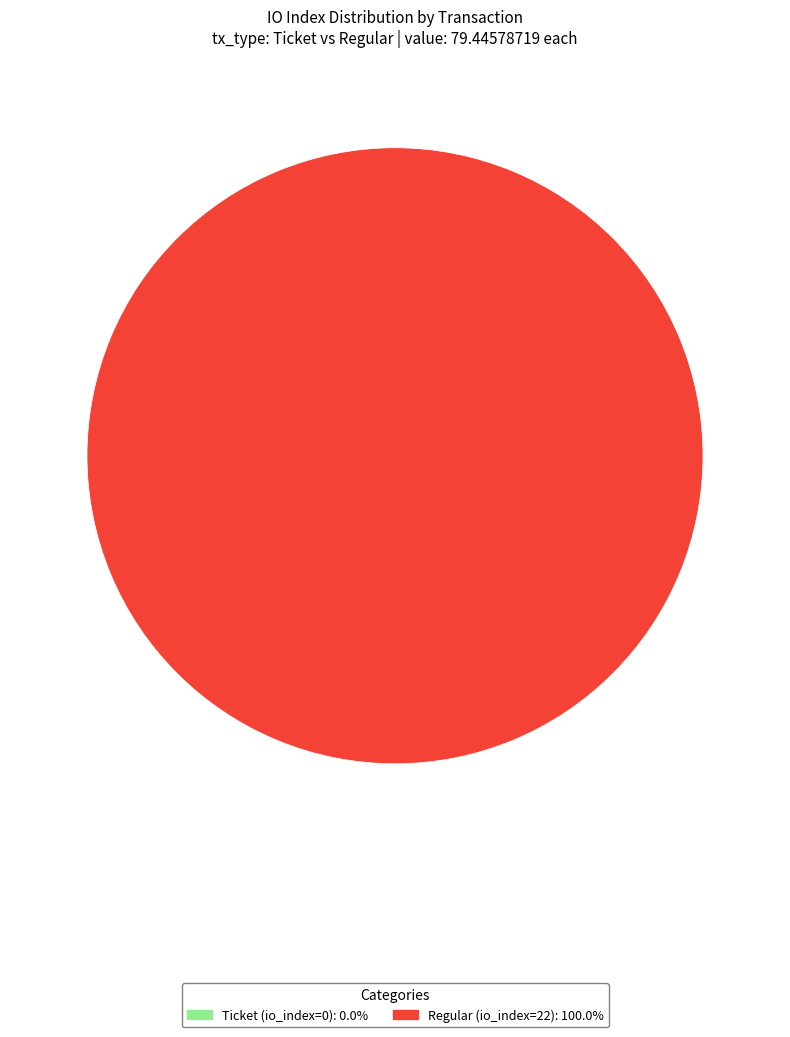

True or false: Ticket (io_index=0) accounts for 0% of the total.

True